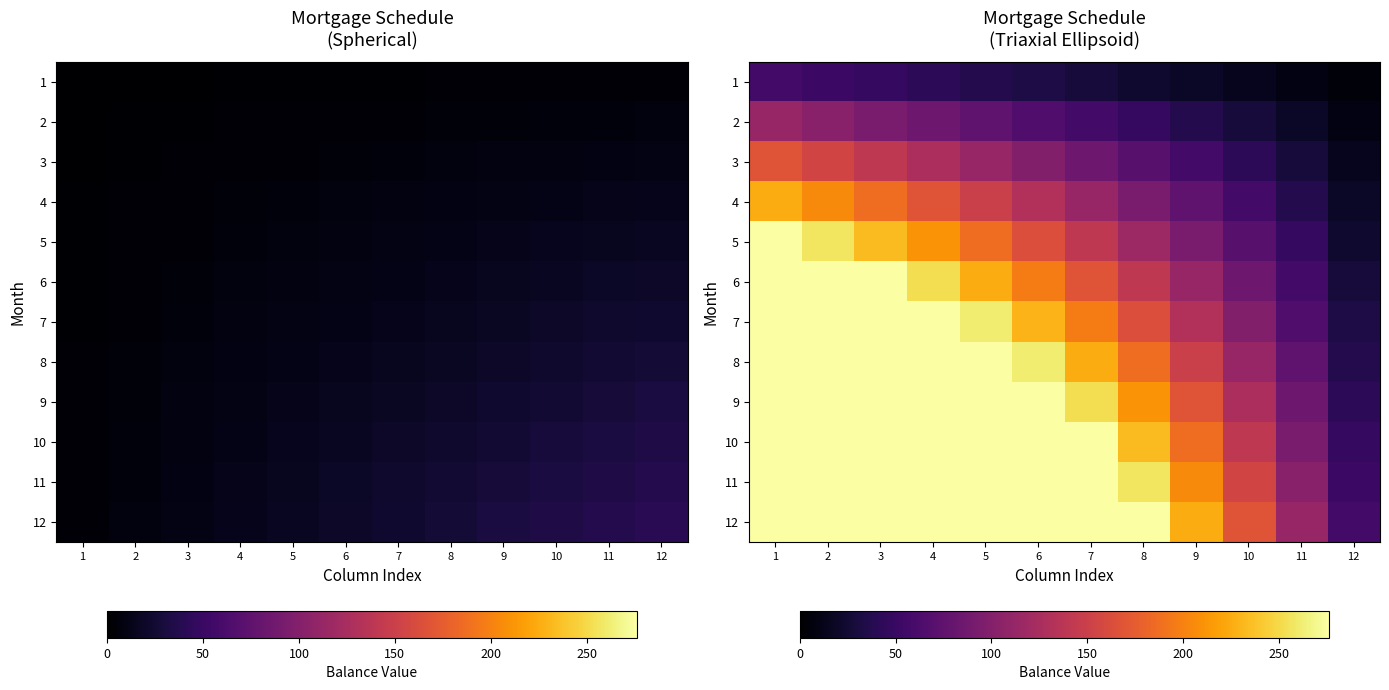

The 1 series shows 42.1 at 4. True or false?

True